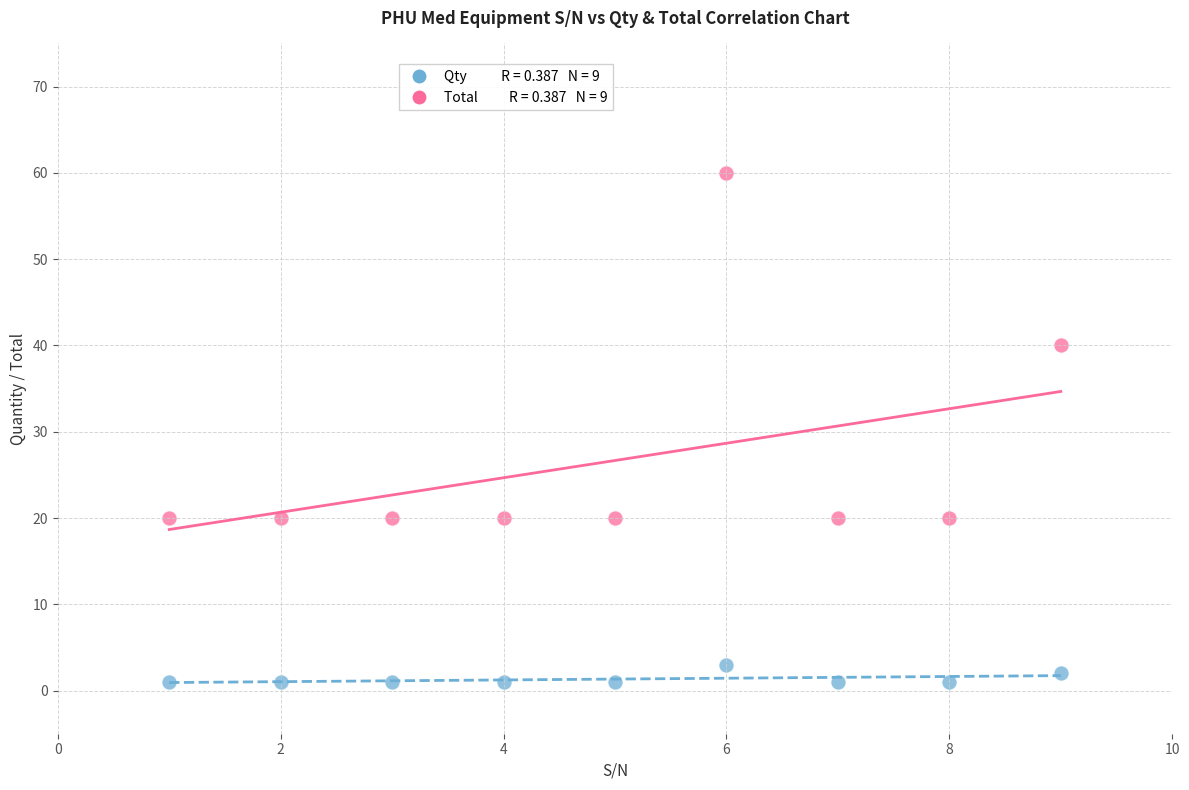

Across all data points, what is the range of X values (max minus min)?

8